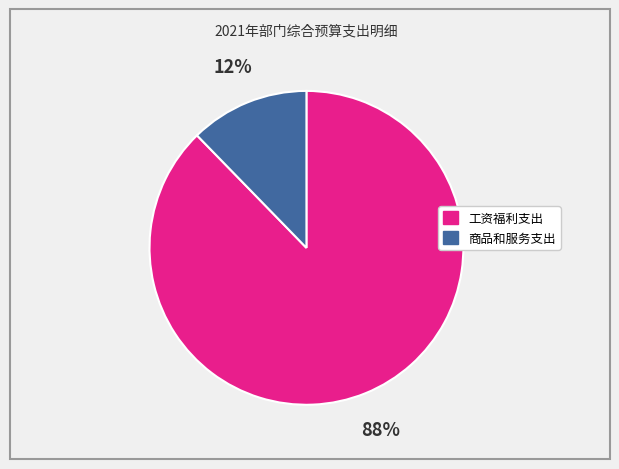

What percentage is the 工资福利支出 slice, to the nearest percent?

88%